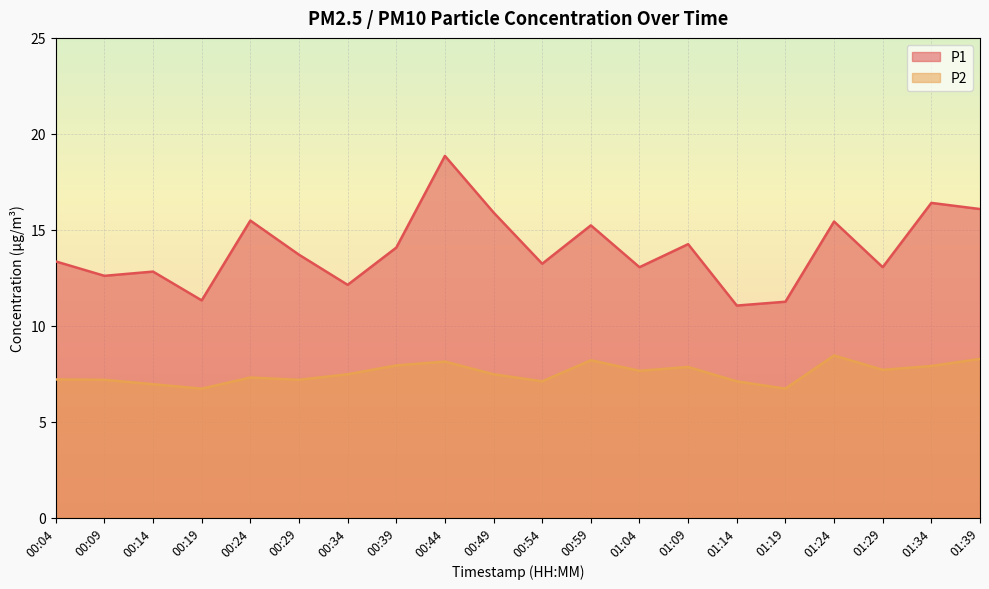

How many data points in P2 are less than 7?

3